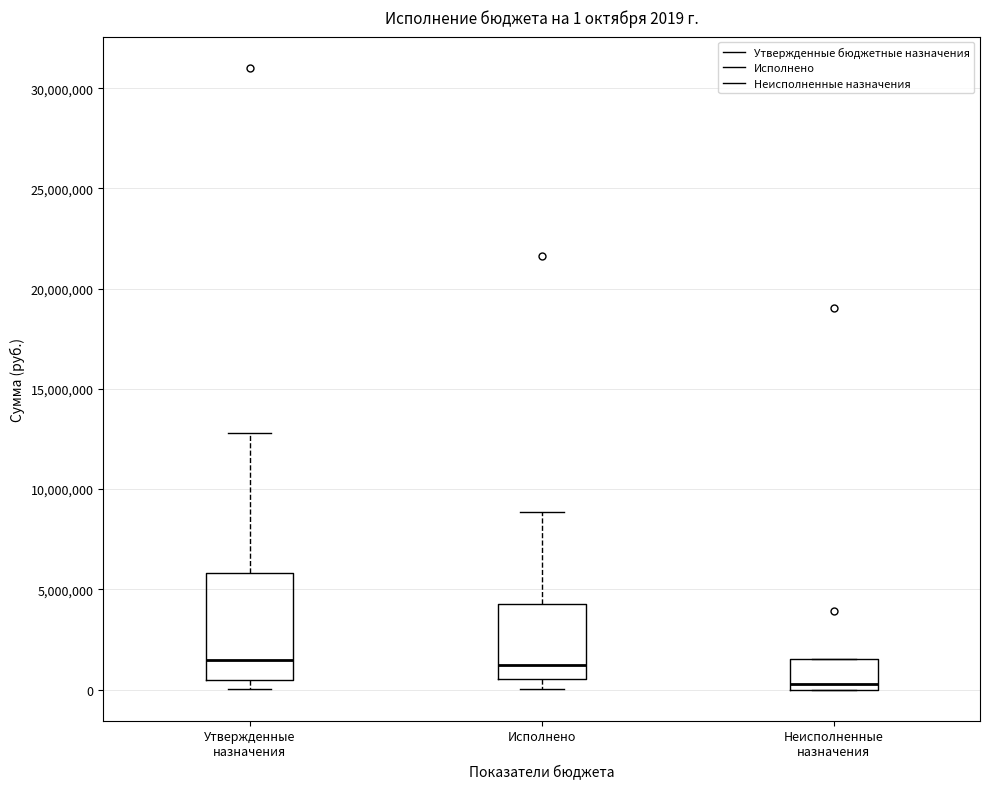

Comparing the boxes themselves (not the whiskers), which one is the tallest?

Утвержденные назначения